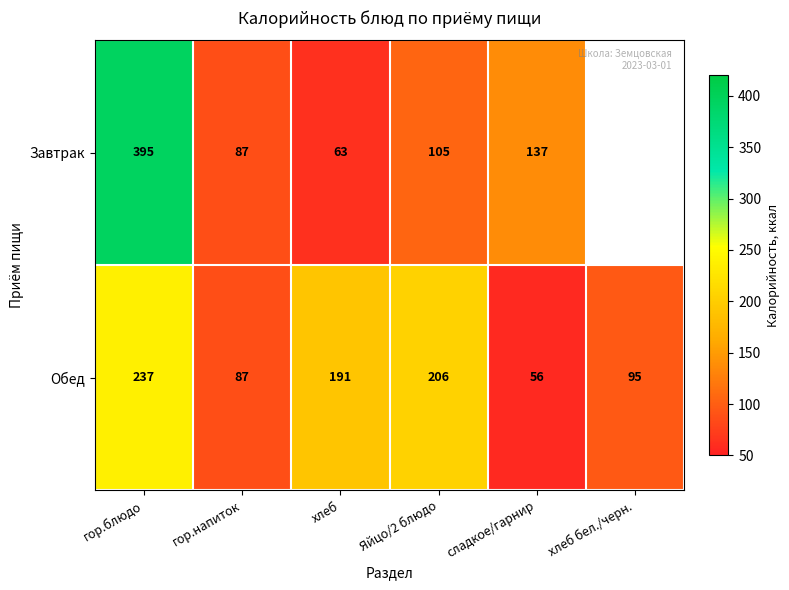

Read the Обед value at хлеб бел./черн., to the nearest 50.

100